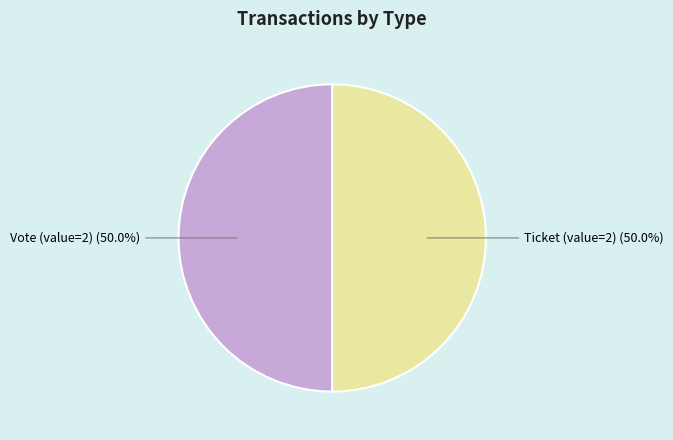

How many segments does this pie chart have?

2